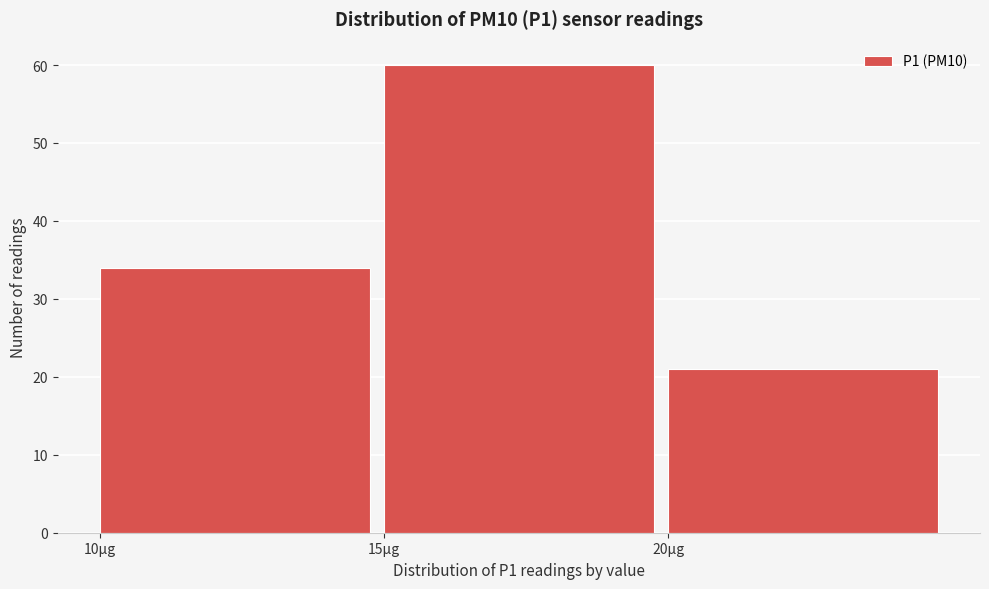

Reading left to right, list every bar in this chart as the range it spans on the x-axis followed by its height. The values are not printed on the chart, so give them approximately, as read against the axis.

10 to 15: 34
15 to 20: 60
20 to 25: 21